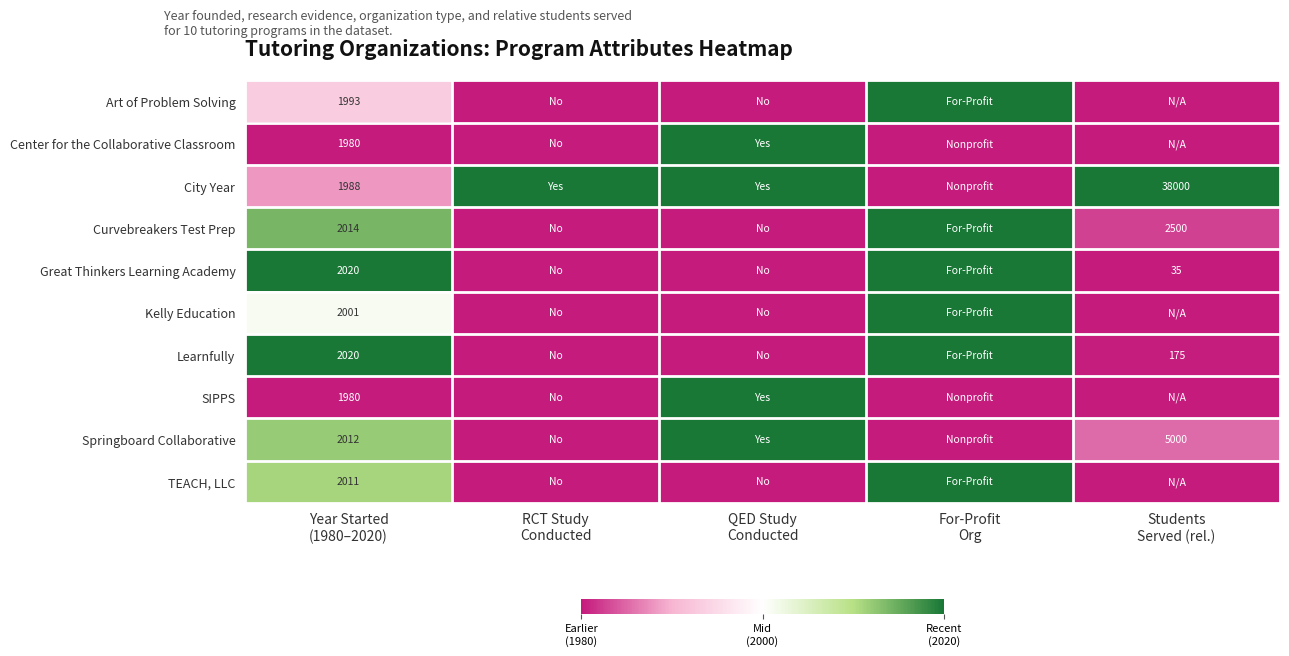

Which series has the largest total across all categories?

City Year